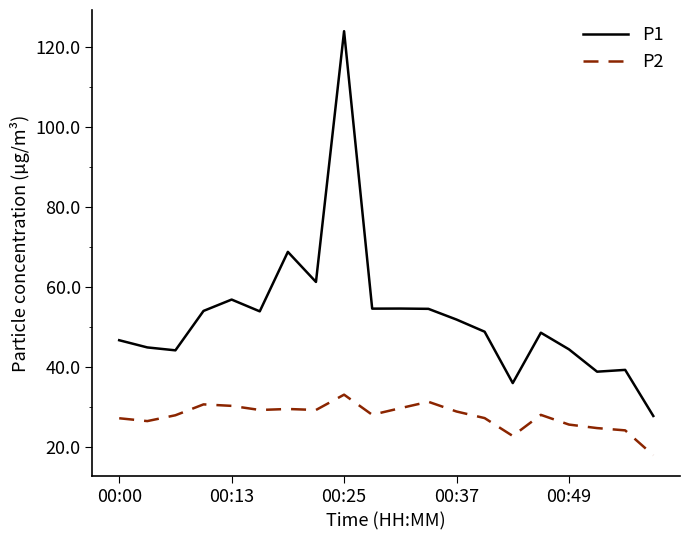

What are all the series names shown in the legend?

P1, P2